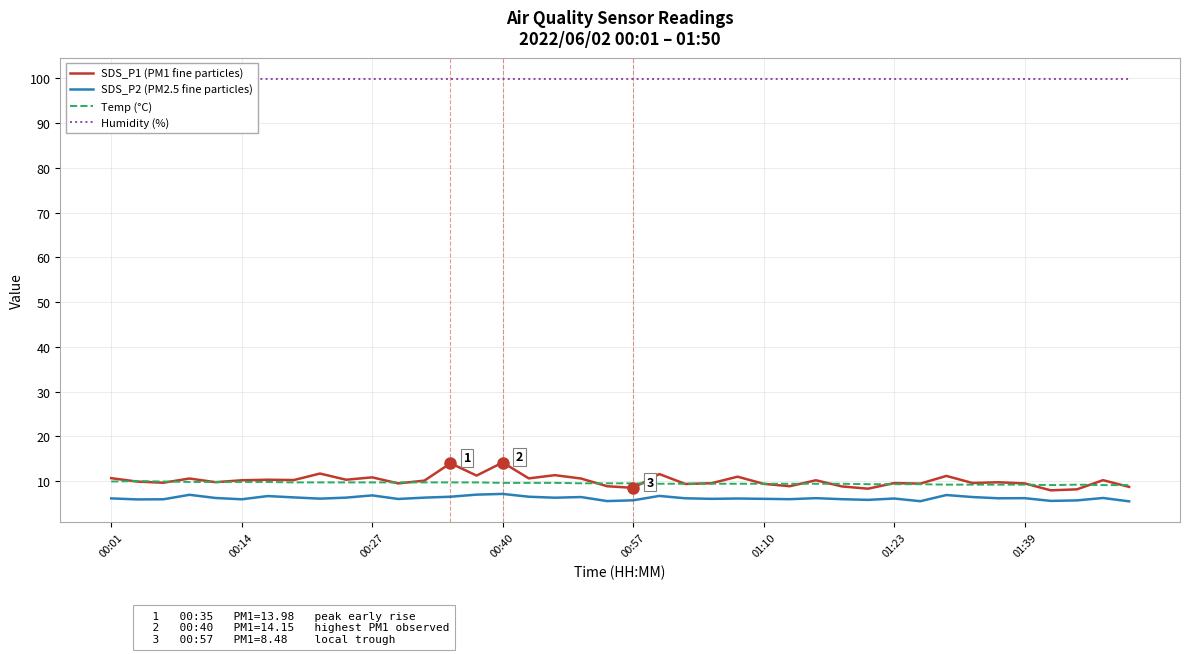

Is it true that Temp (°C) equals 3.7 at 28?

False